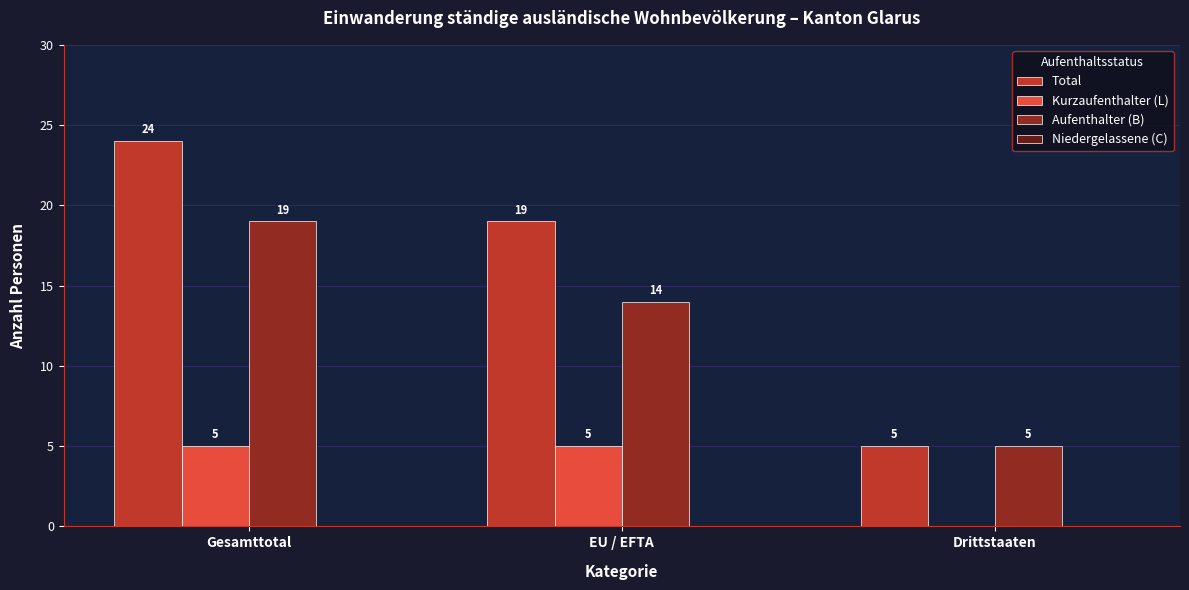

What is the total value across all series at Drittstaaten?

10